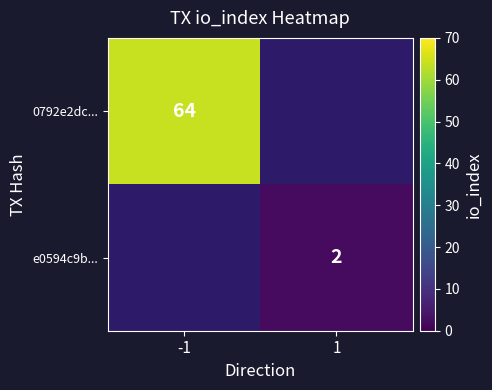

The 0792e2dc... series shows 64 at -1. True or false?

True